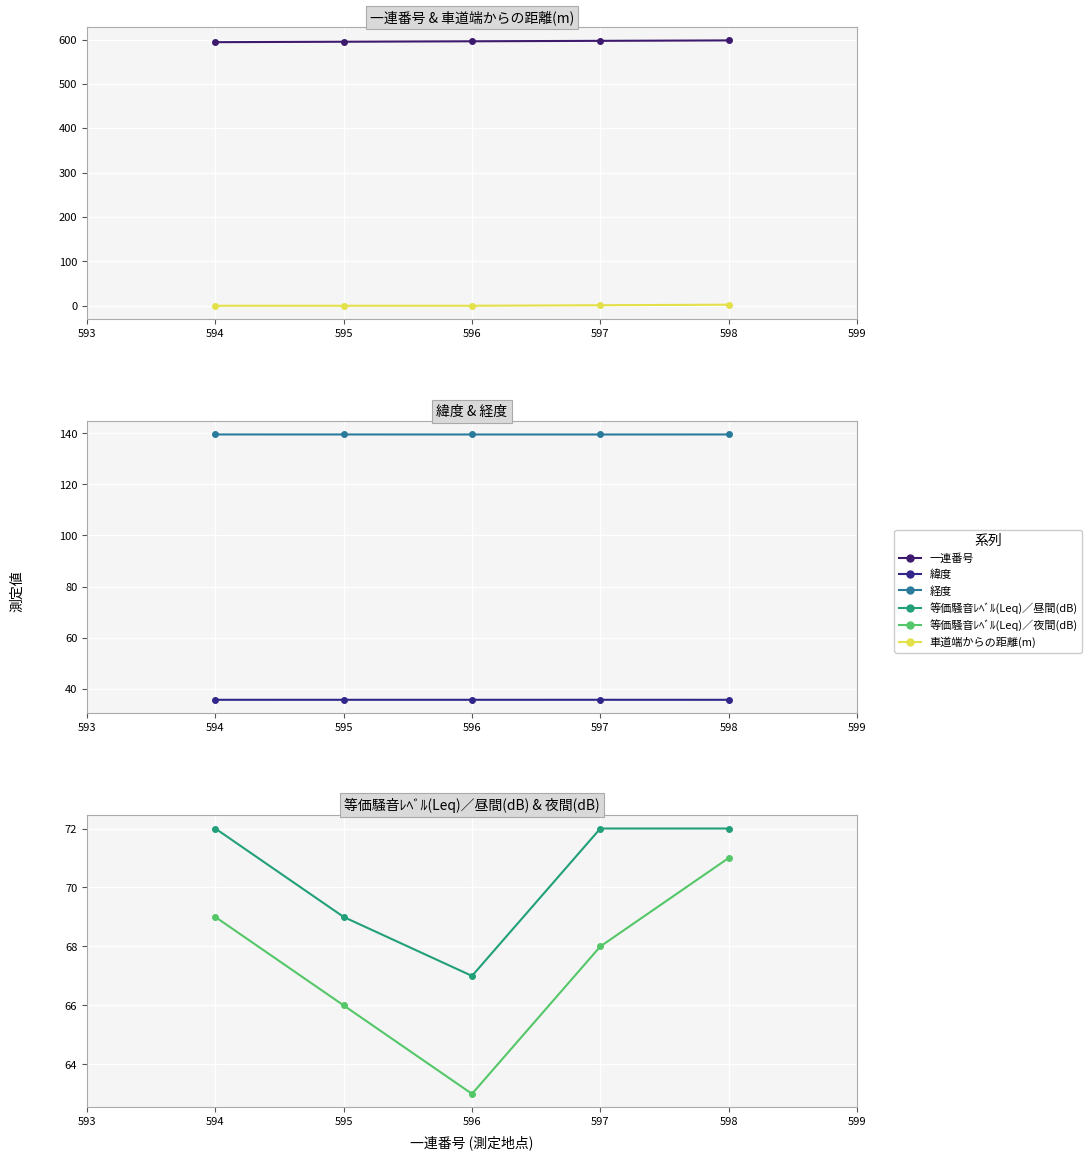

What is the difference between the second highest and minimum values in the 等価騒音ﾚﾍﾞﾙ(Leq)／昼間(dB) series?

5.0